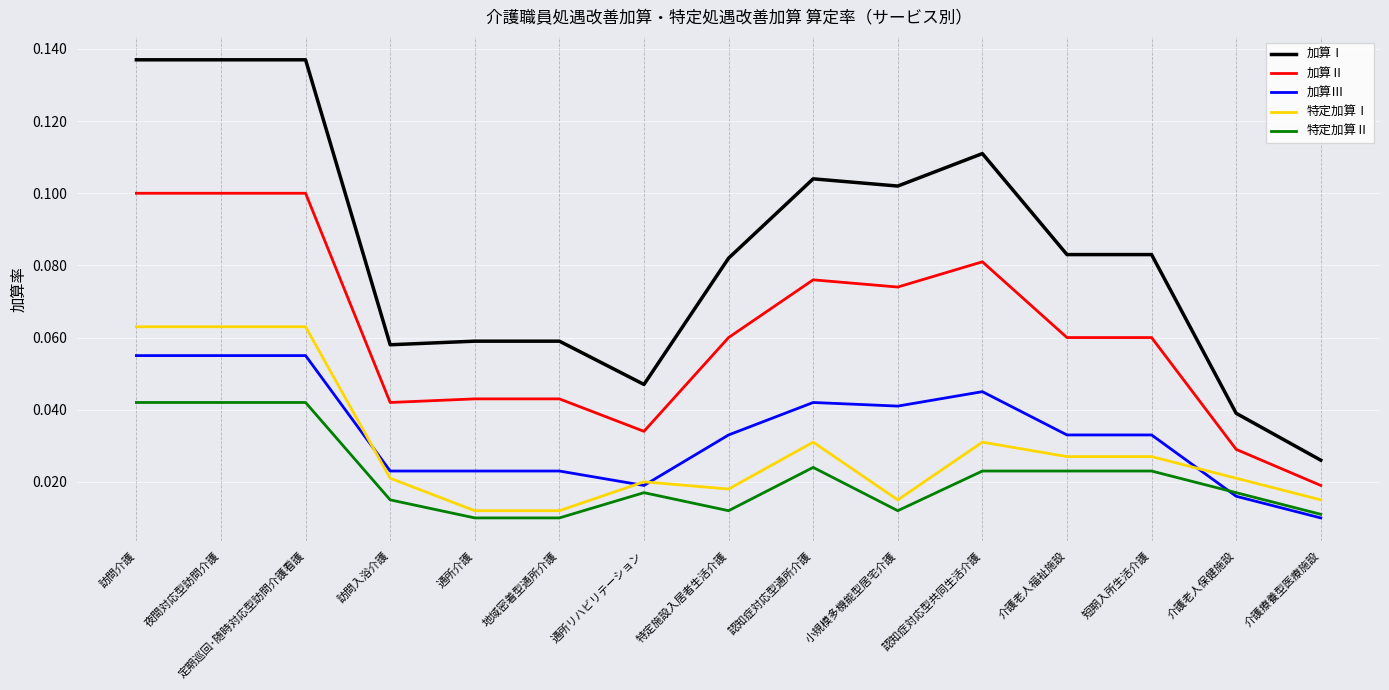

Is the value of 特定加算Ⅱ at 特定施設入居者生活介護 greater than the value of 加算Ⅰ at 訪問入浴介護?

No